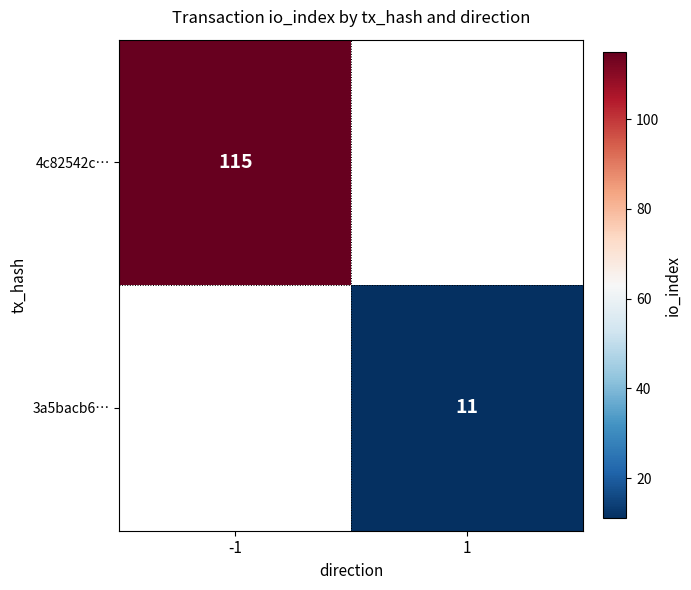

Is the value of 3a5bacb6… at 1 greater than the value of 4c82542c… at -1?

No